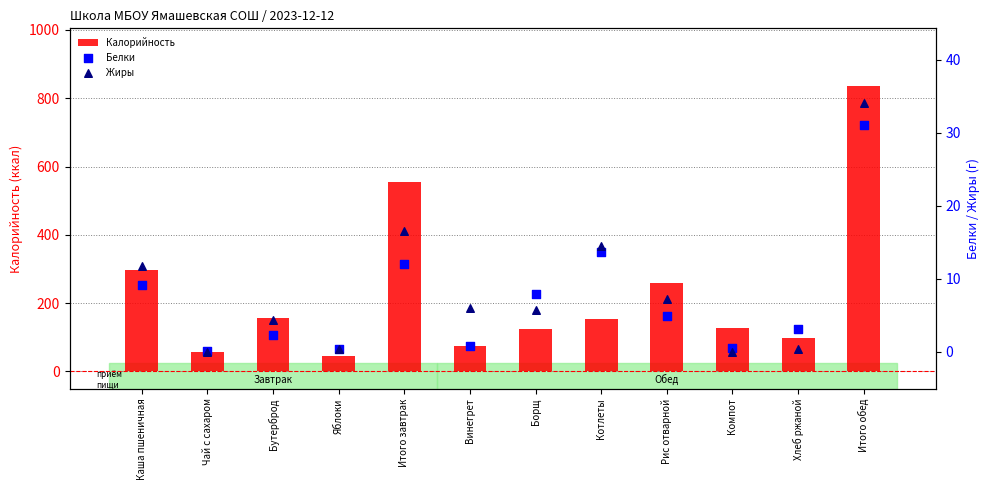

Which series has the largest Y range (max minus min)?

Калорийность